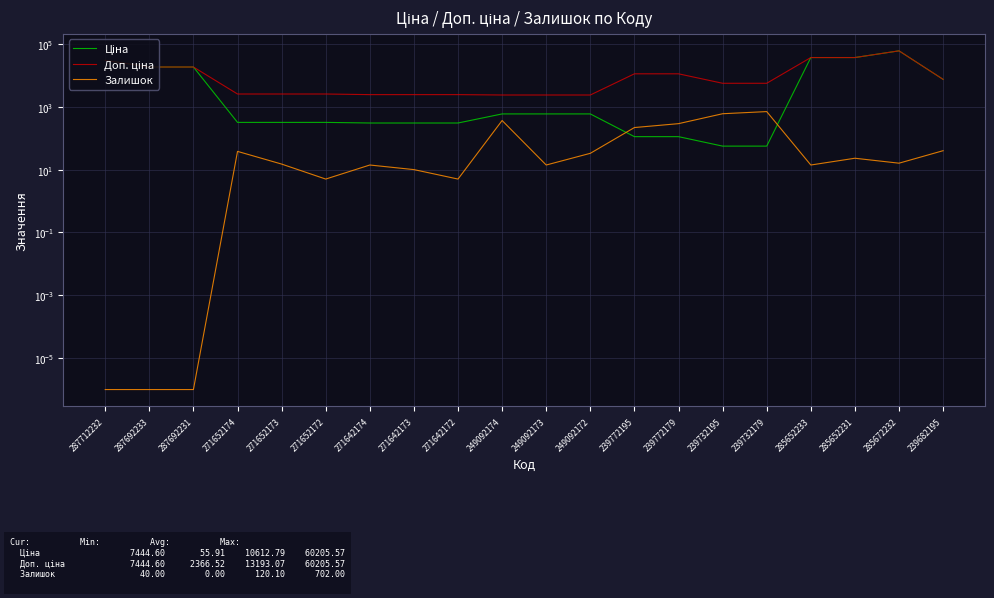

Is it true that Доп. ціна equals 15529.7 at 287712232?

False